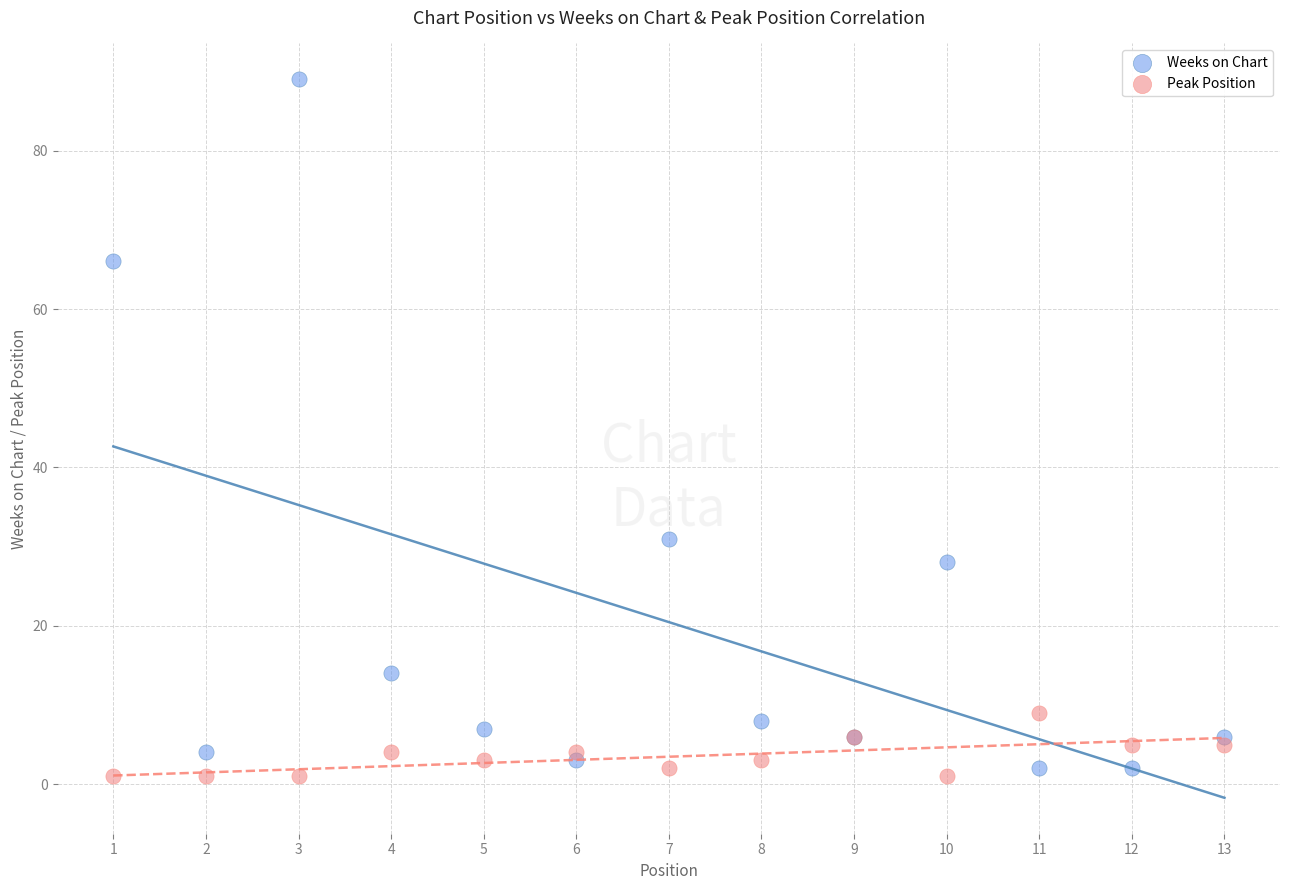

Which series reaches the maximum Y coordinate?

Weeks on Chart